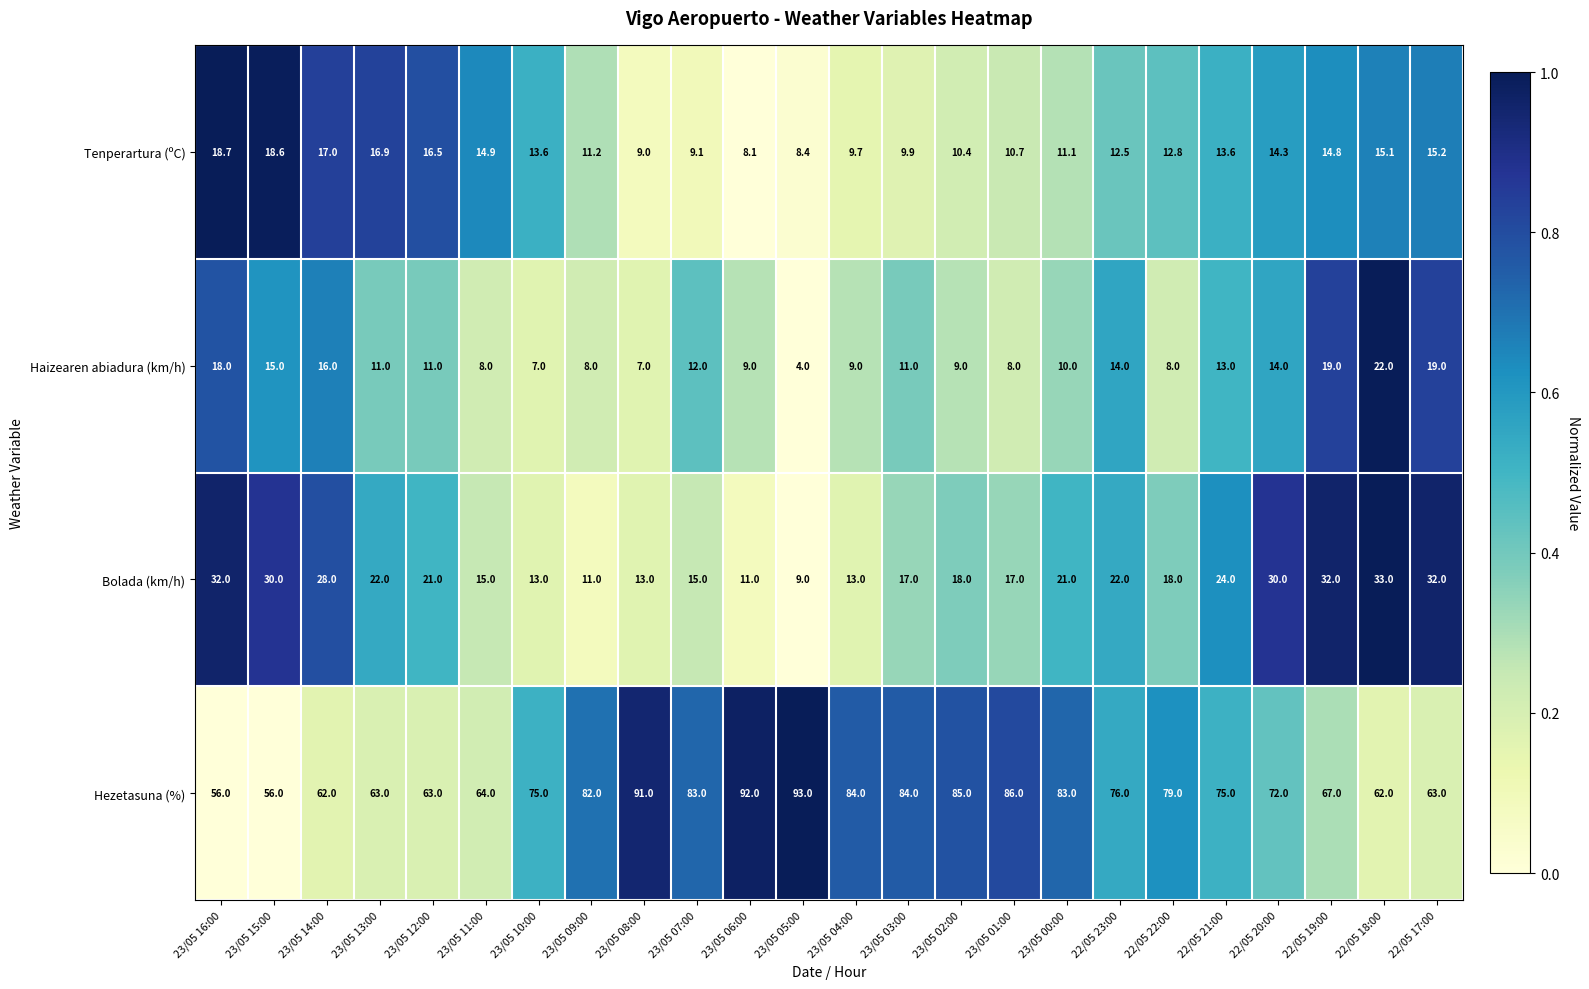

Read the Hezetasuna (%) value at 23/05 13:00.

63.0